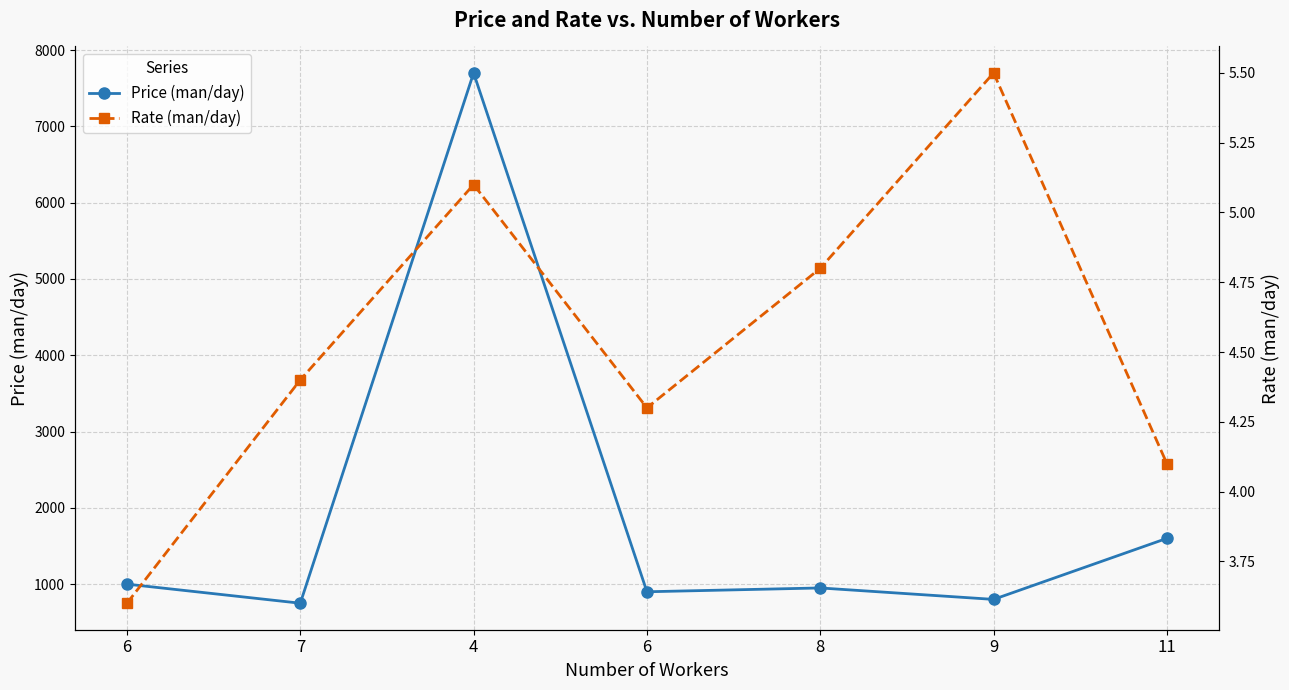

True or false: Rate (man/day) and Price (man/day) intersect in this chart.

False